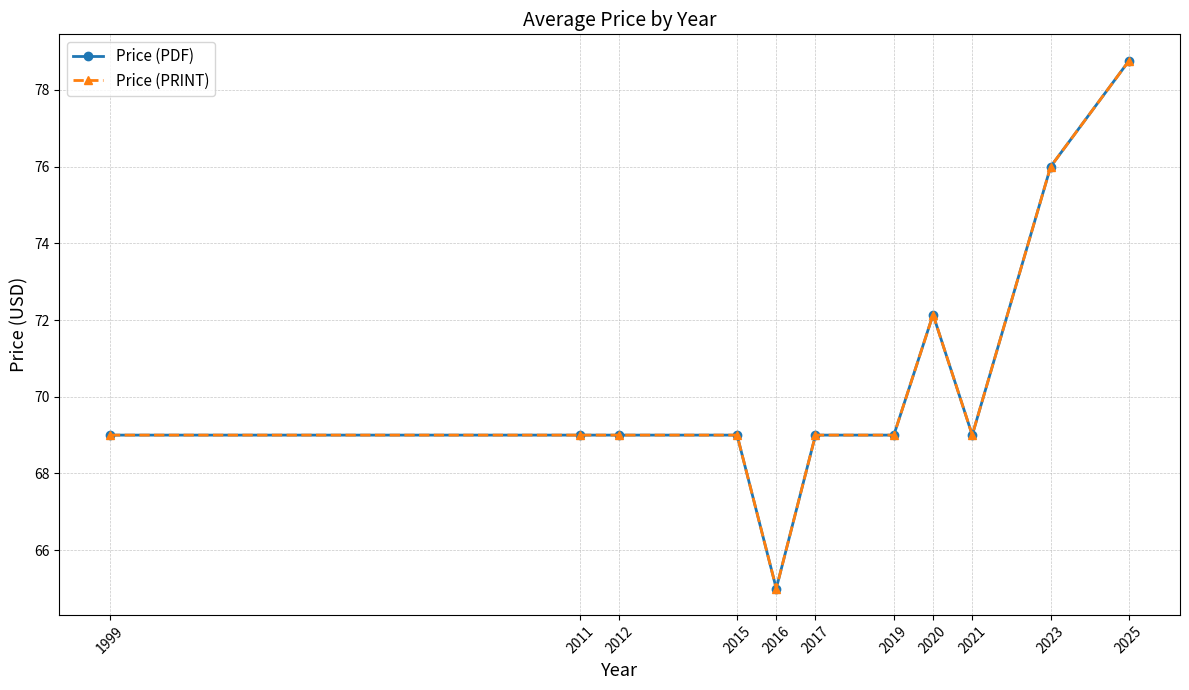

What is the sum of all Price (PDF) values?

774.9